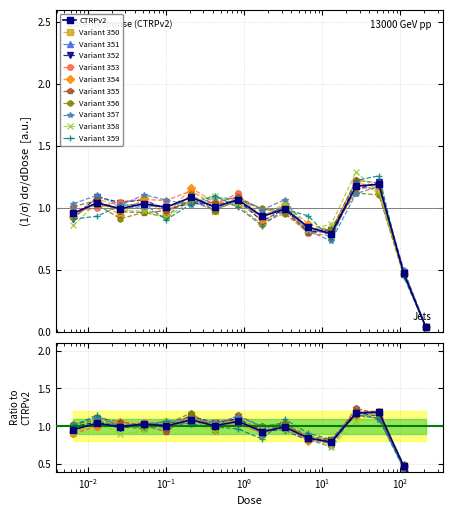

Reading right to left, what are all the values shown in this chart?

0.0	0.5	1.2	1.2	0.8	0.8	1.0	0.9	1.1	1.0	1.1	1.0	1.0	1.0	1.0	1.0